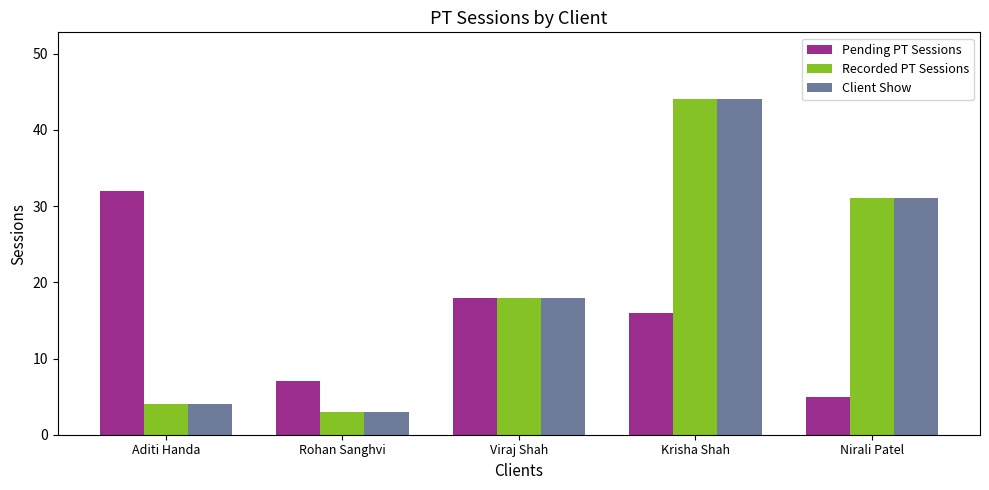

What is the label of the 1st bar from the left?

Aditi Handa